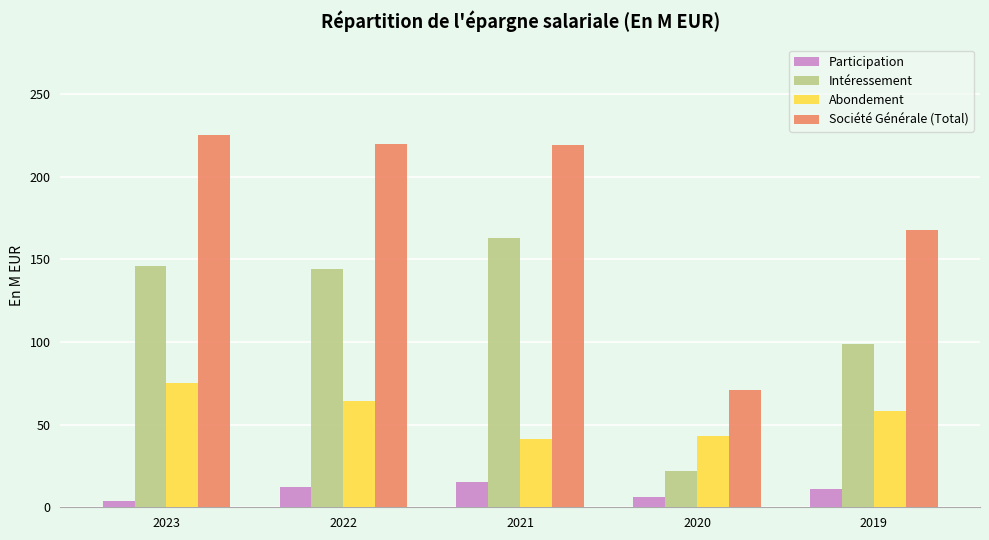

How many groups of bars are there?

5